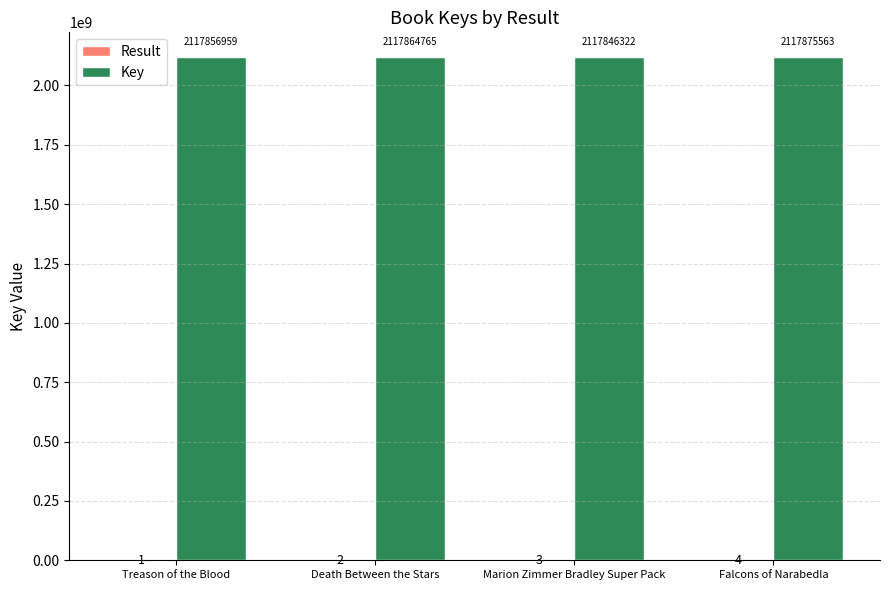

What is the maximum value for Key?

2117875563